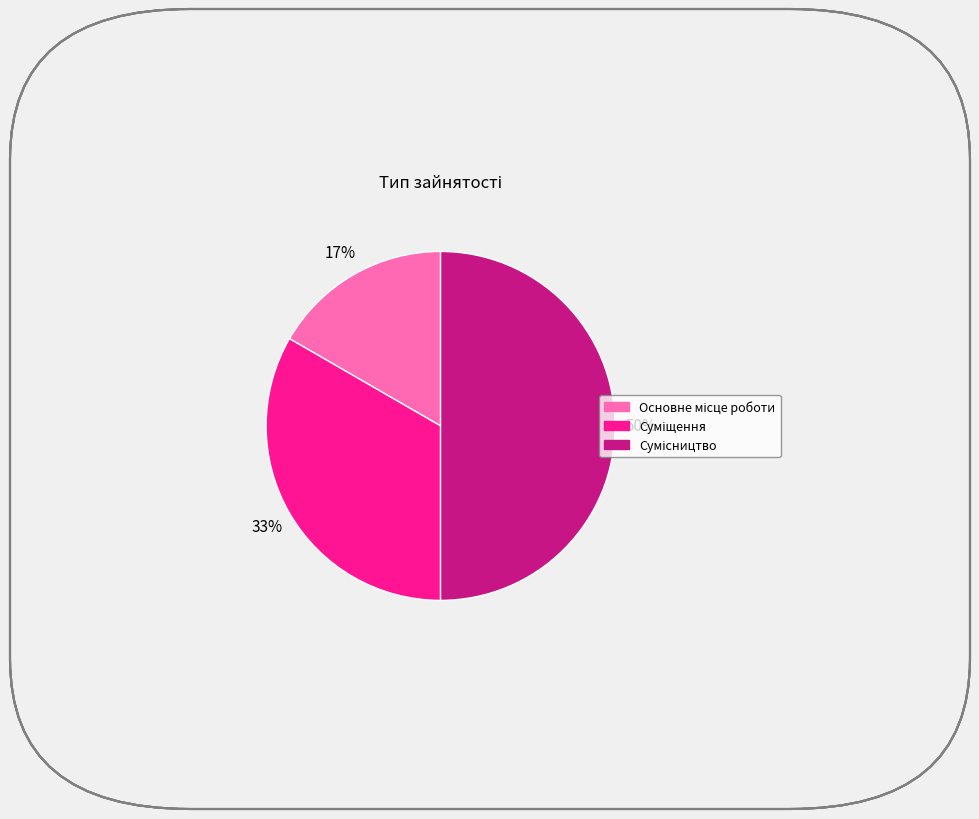

To the nearest percent, what is the average slice percentage?

33%